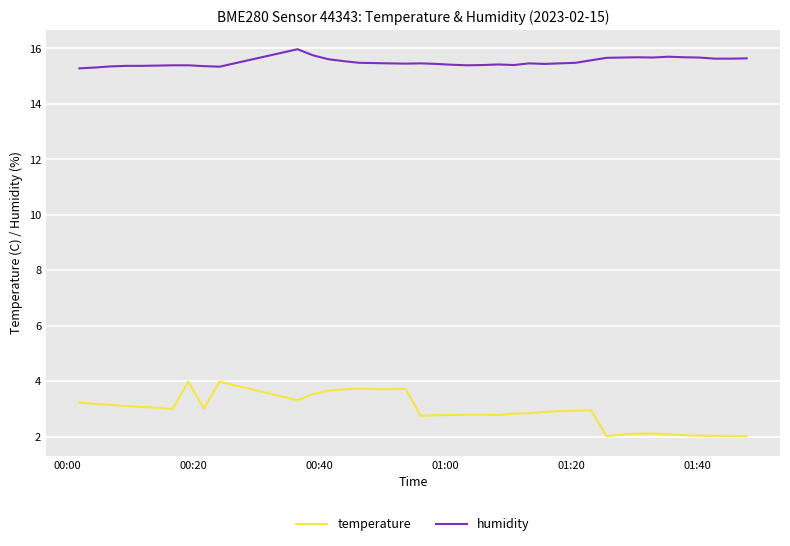

What is the lowest value of the temperature series?

2.0